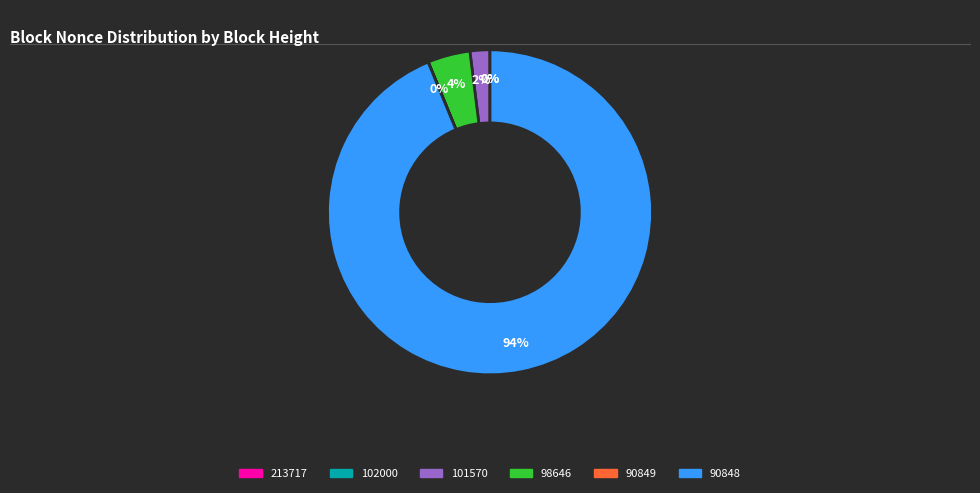

Which slice represents more than half of the pie?

90848